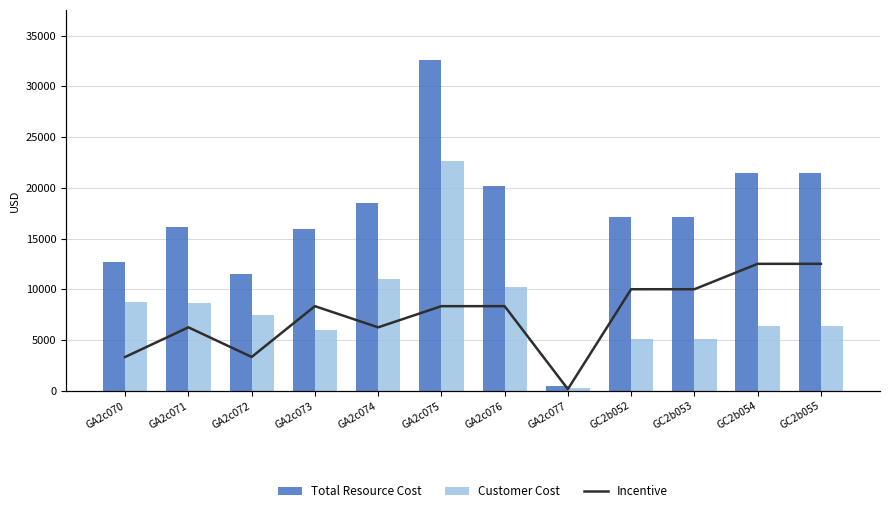

What is the difference between the Customer Cost values at GA2c076 and GA2c077?

9940